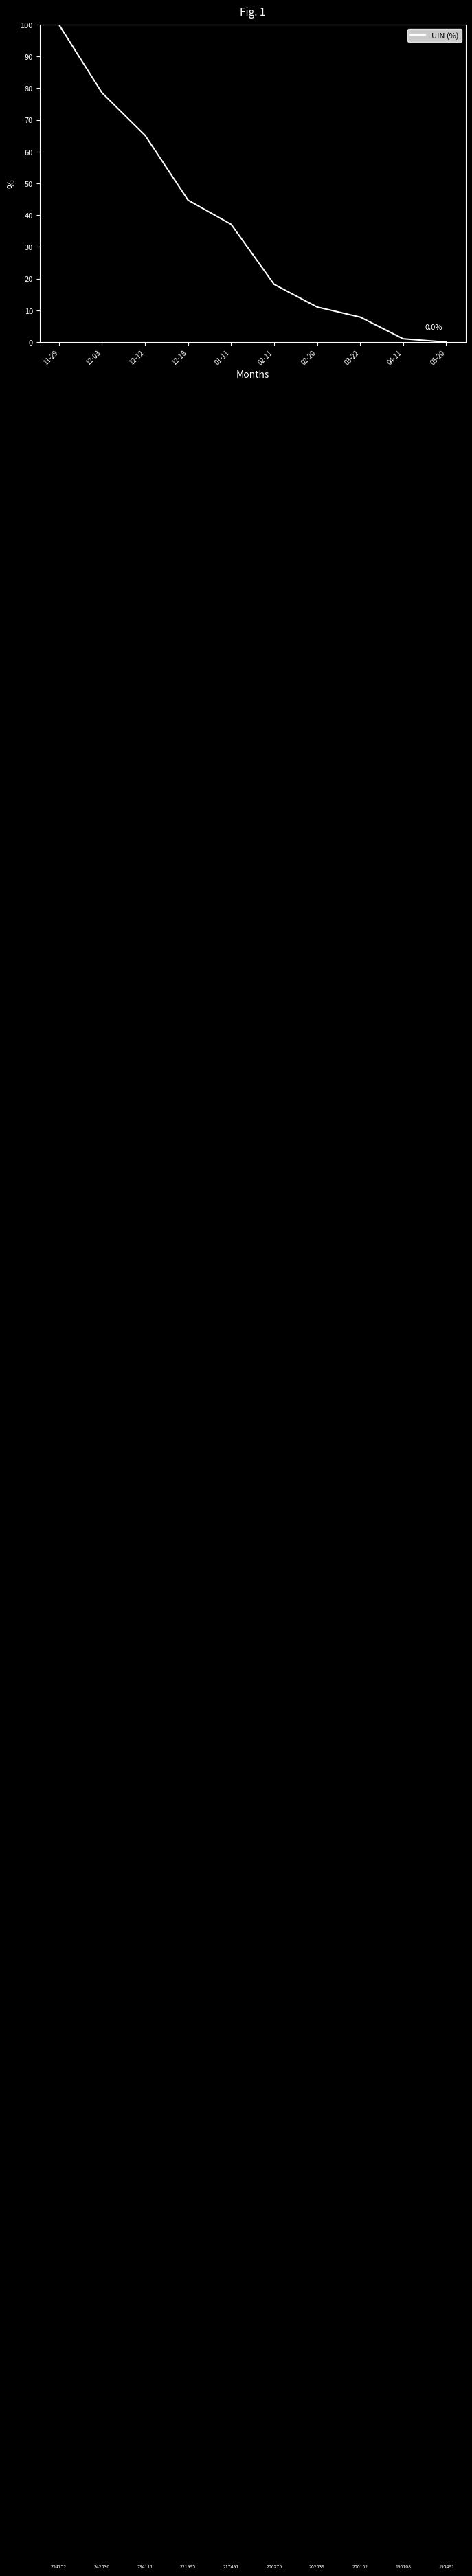

What position from the right is 03-22?

3